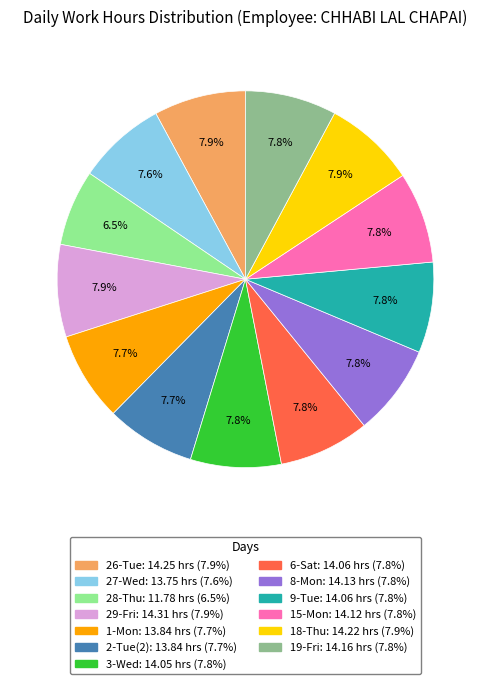

Does any single category account for the majority?

No